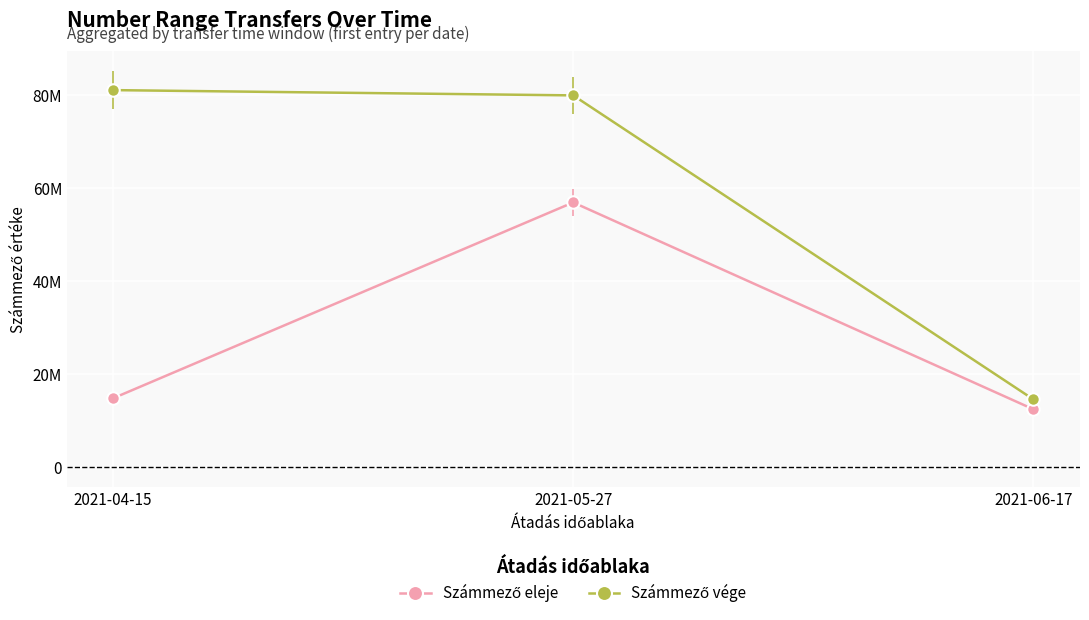

What is the sum of the Számmező vége values at 2021-06-17 and 2021-04-15?

95492998